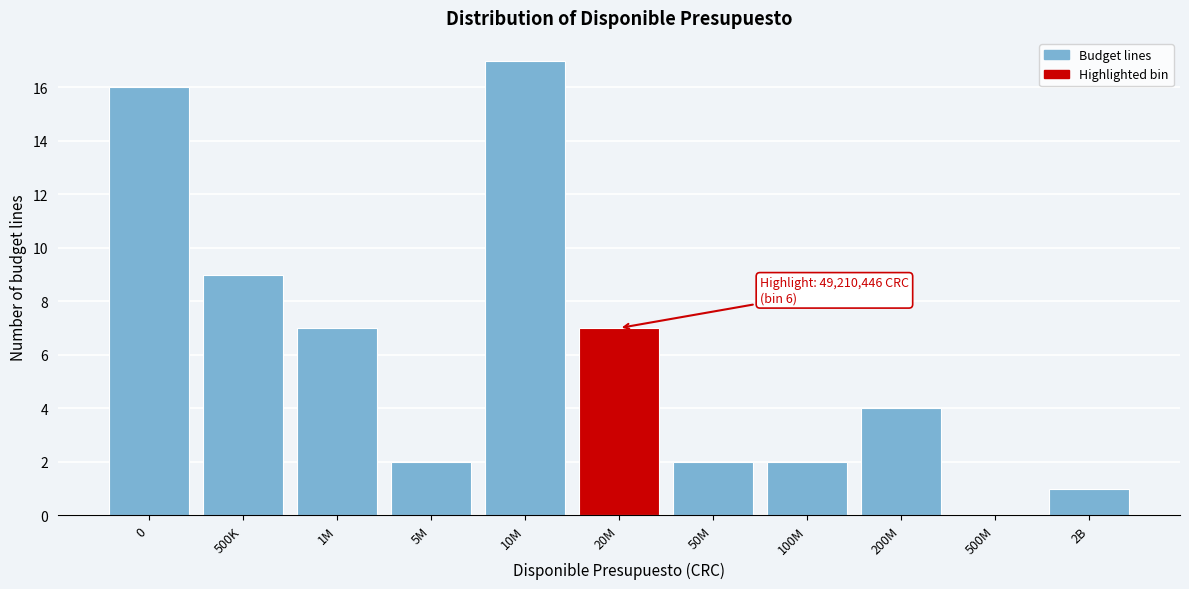

Reading left to right, list all the values displayed in this chart.

0=16	500K=9	1M=7	5M=2	10M=17	20M=7	50M=2	100M=2	200M=4	500M=0	2B=1